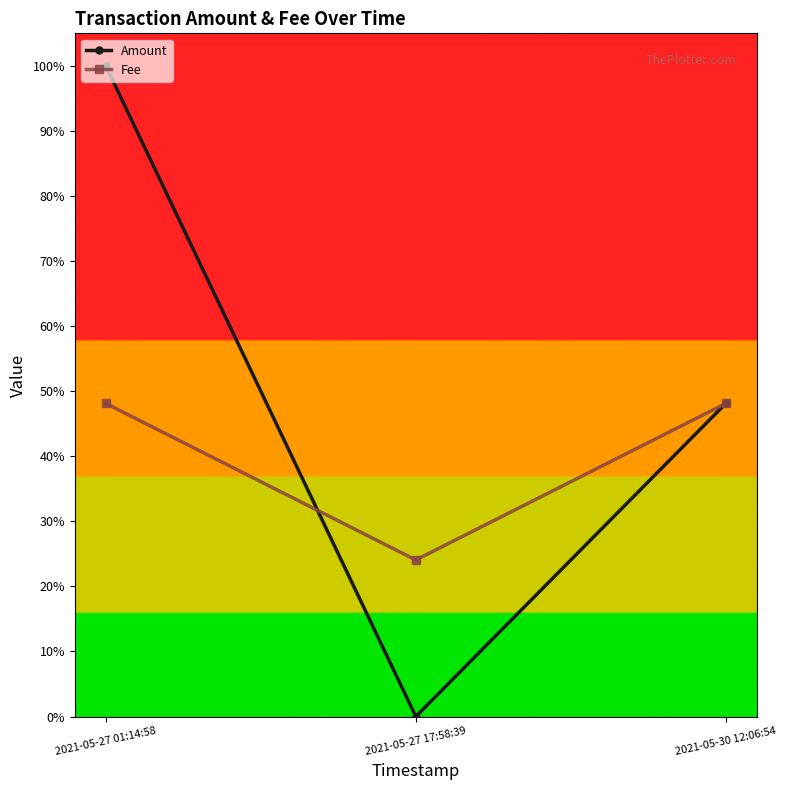

What is the difference between the maximum and minimum values in the Fee series?

0.2